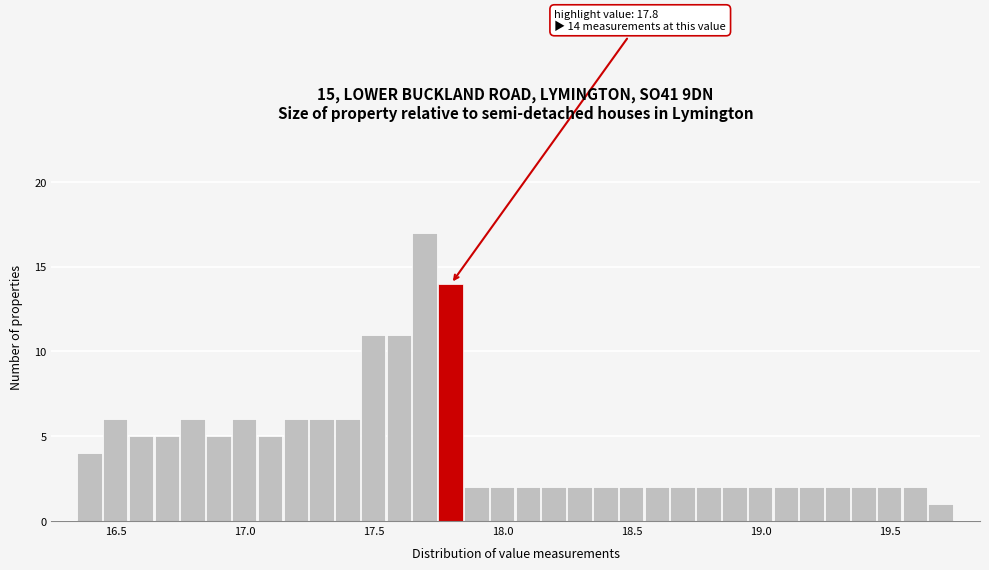

Around what value on the x-axis is the tallest bar? Give the approximate position of its centre, as read against the axis.

17.70